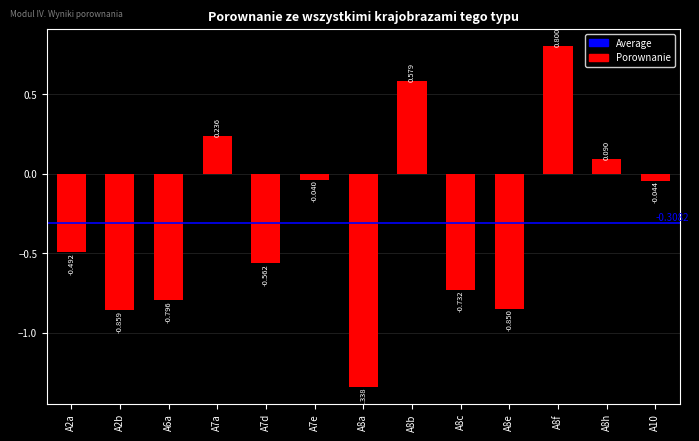

Reading left to right, extract all data points from this chart.

-0.5	-0.9	-0.8	0.2	-0.6	-0.0	-1.3	0.6	-0.7	-0.8	0.8	0.1	-0.0